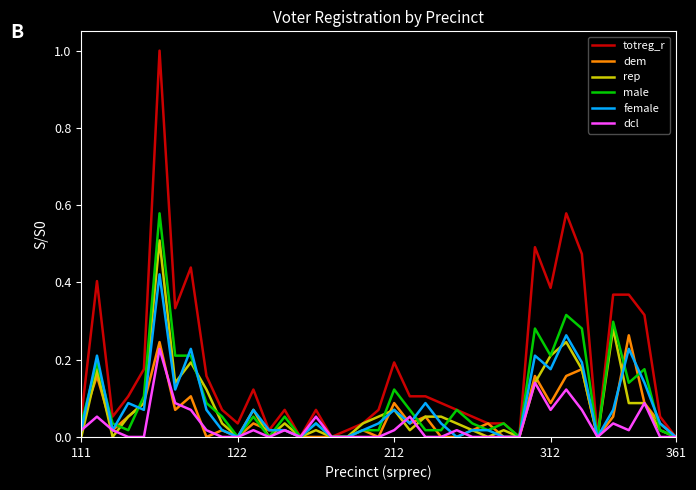

Which series has the largest total across all categories?

totreg_r